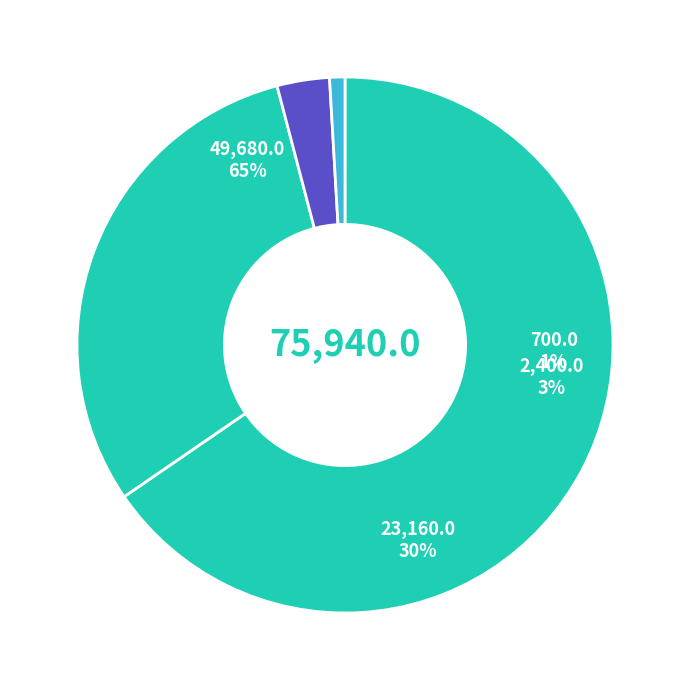

To the nearest percent, what percentage of the pie is Seagrass?

30%